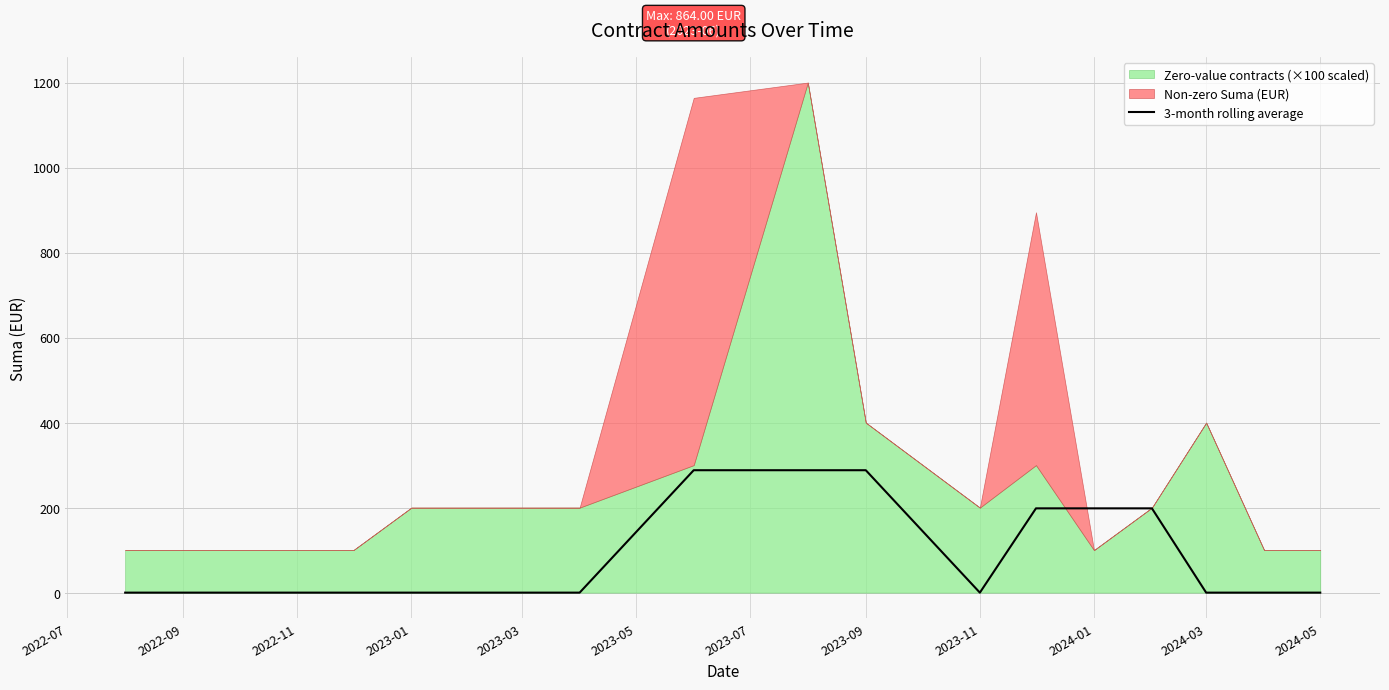

Count the number of categories in the chart.

17